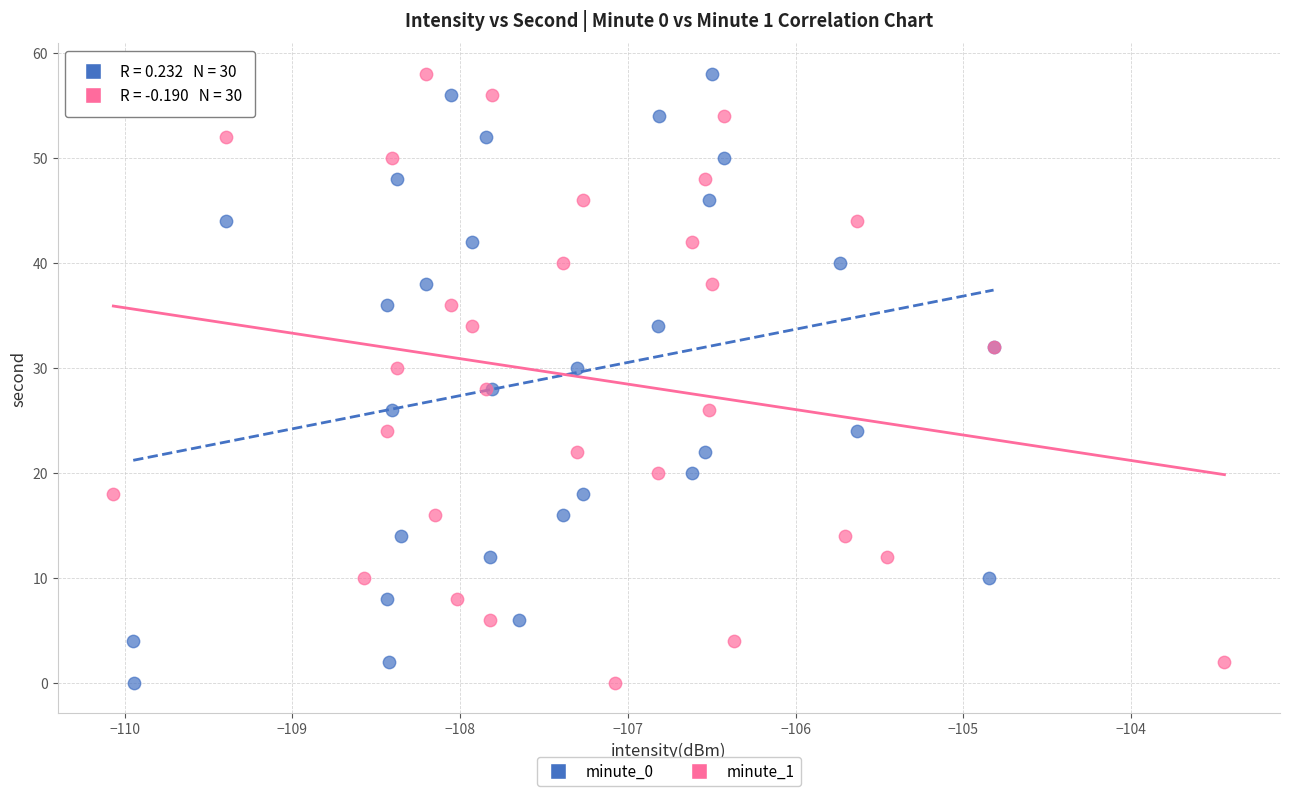

What are all the series names shown in the legend?

minute_0, minute_1